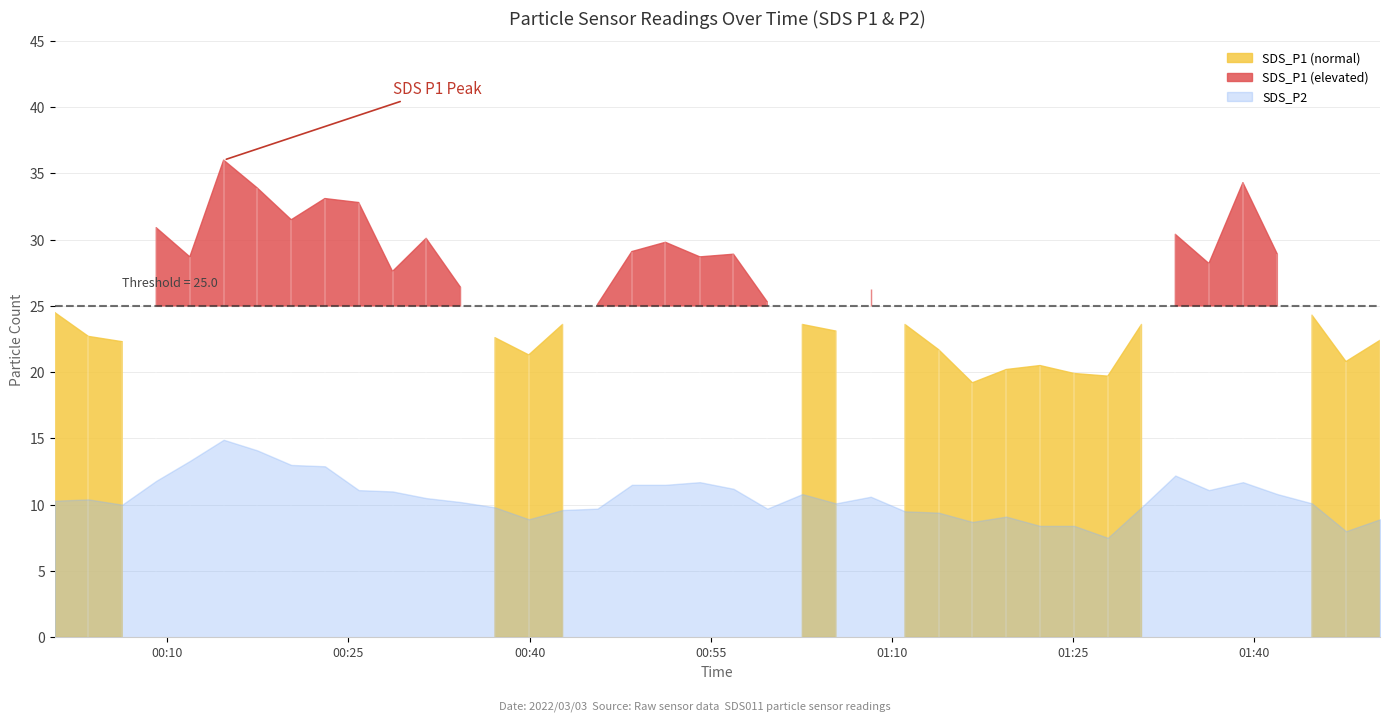

What is the highest value of the SDS_P2 series?

14.9